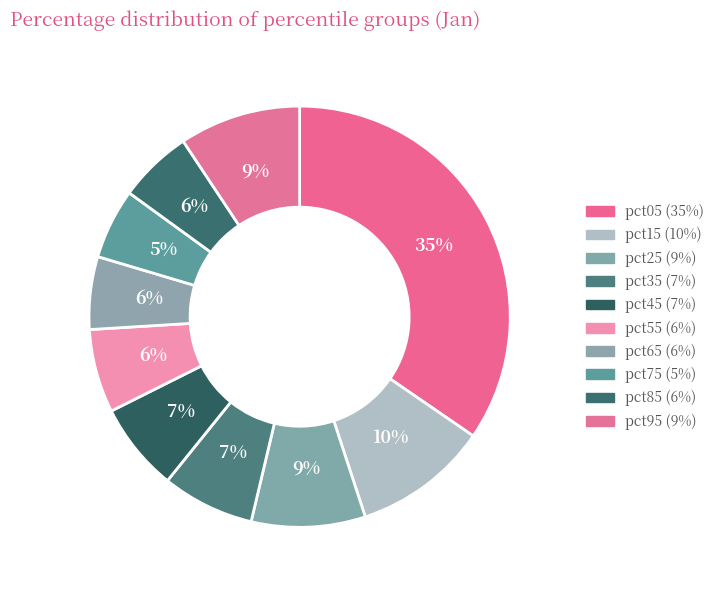

How many segments does this pie chart have?

10